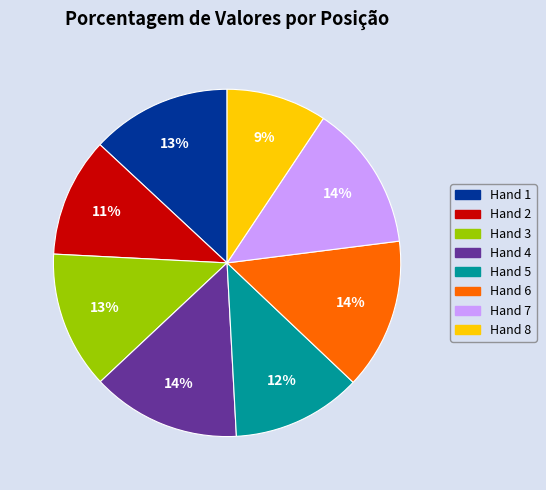

The Hand 7 slice represents 2% of the pie. True or false?

False